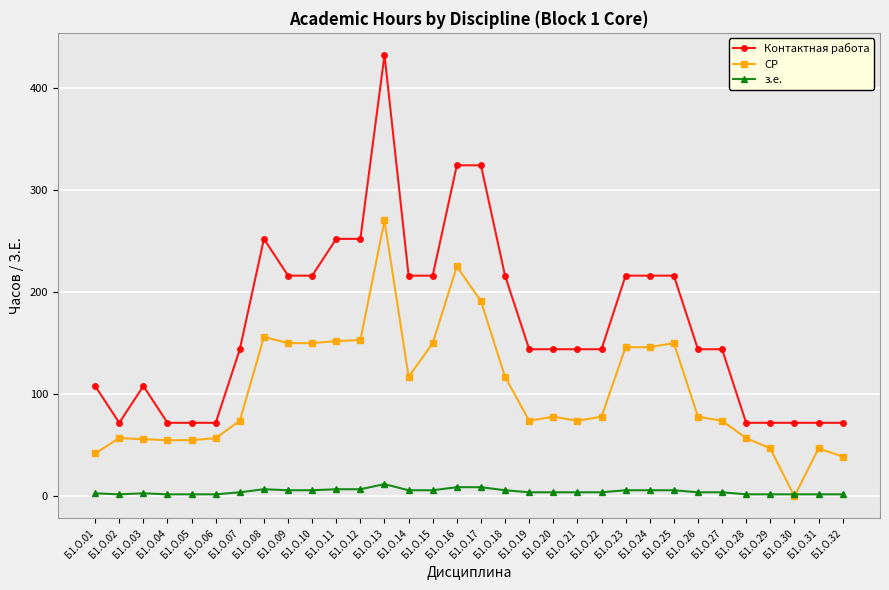

True or false: Контактная работа has a value of 383 at Б1.О.11.

False